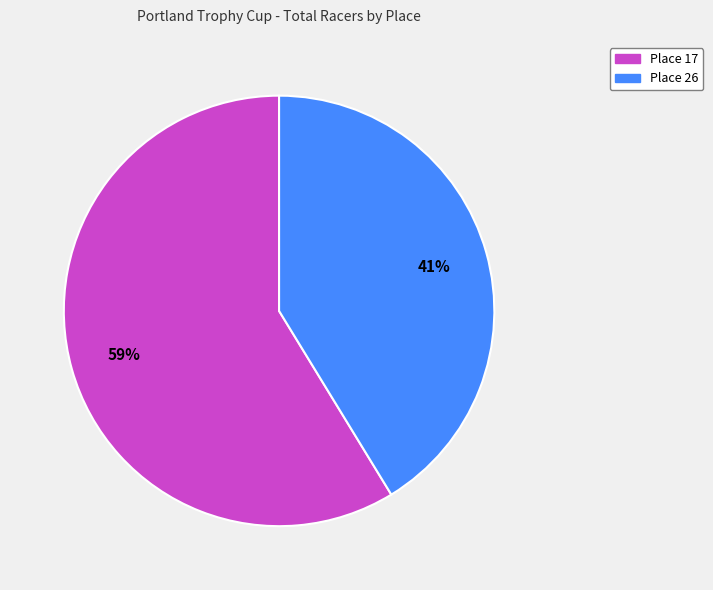

Is it true that Place 26 is 41% of the pie?

True